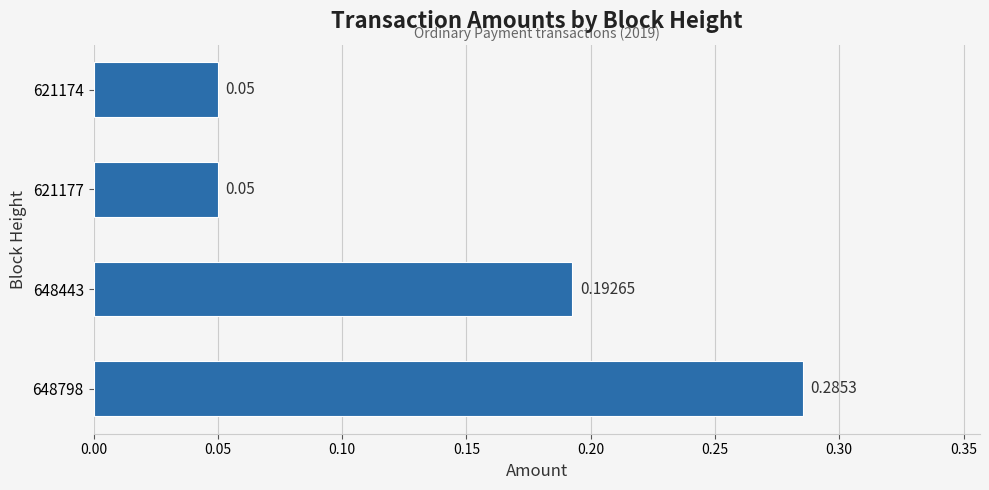

Count the values in the range 0 to 1.

4